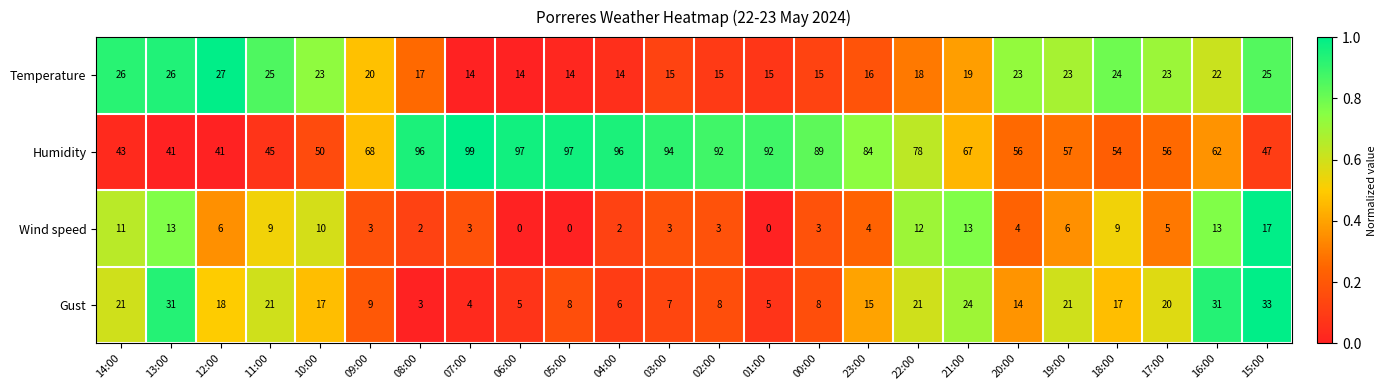

What is the spread (max minus min) of values at 05:00?

97